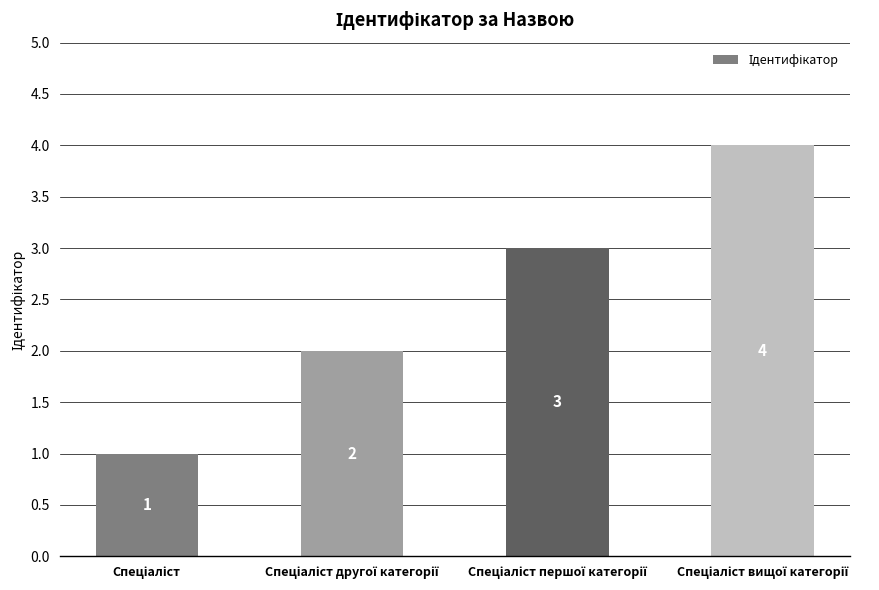

What is the value of the 1st bar from the left?

1